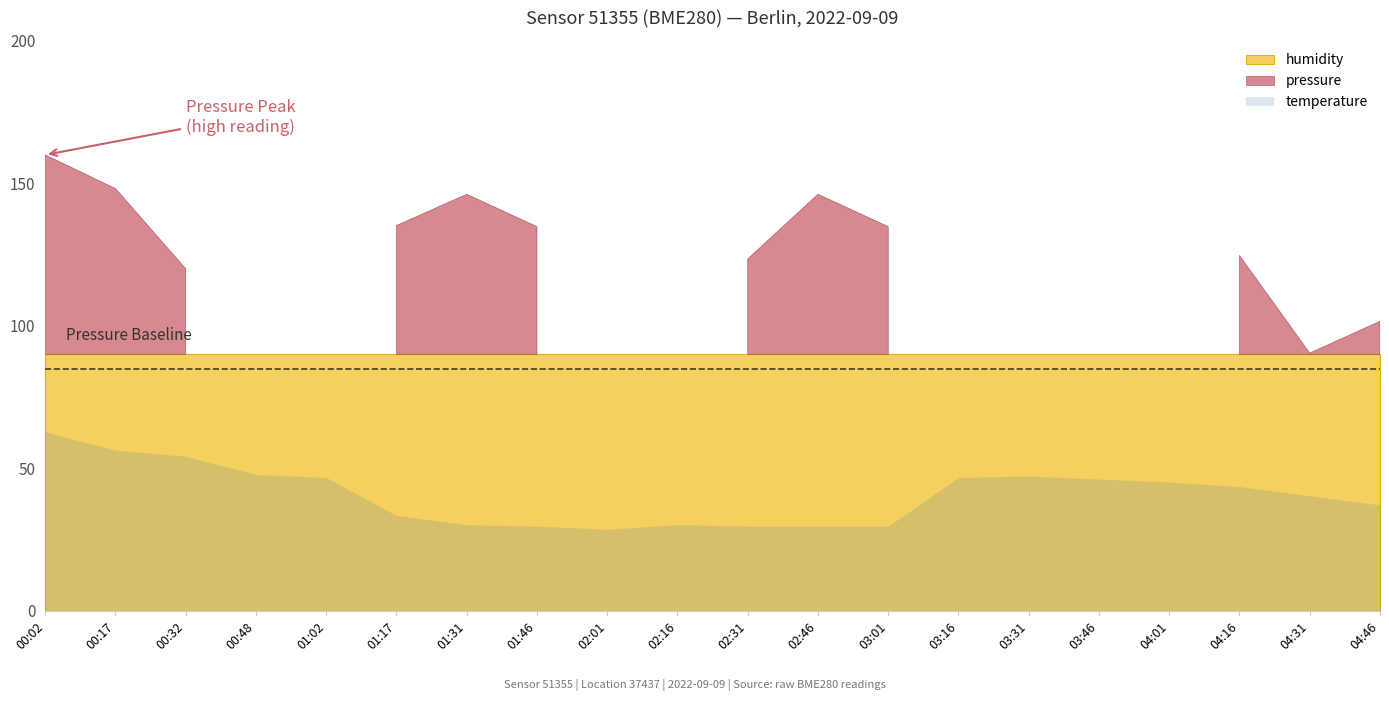

In temperature, how many points are lower than both neighbors (excluding endpoints)?

1